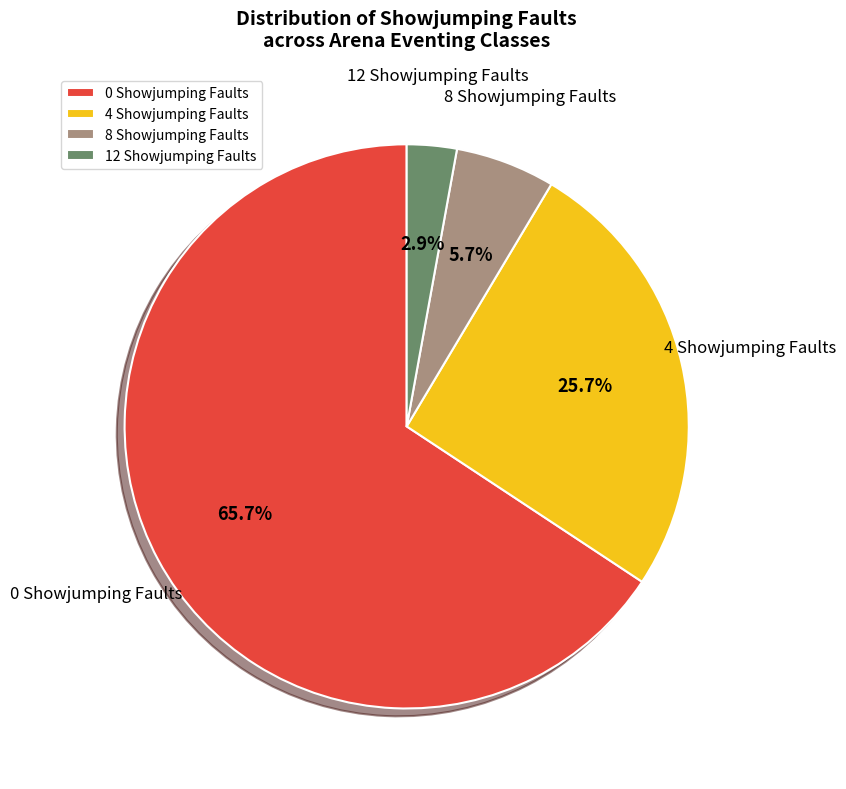

Which slice is the largest?

0 Showjumping Faults